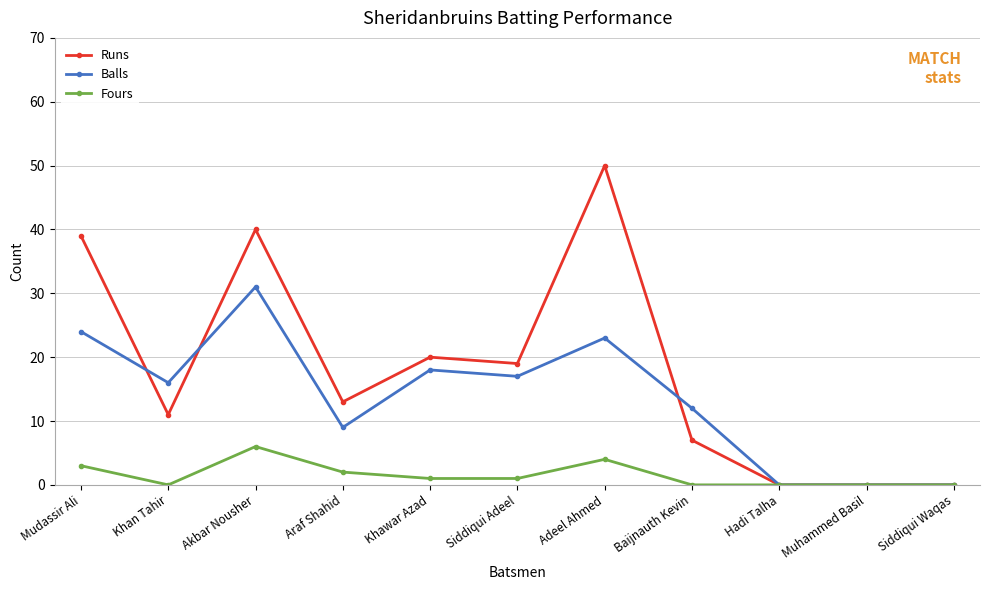

What is the total value across all series at Khan Tahir?

27